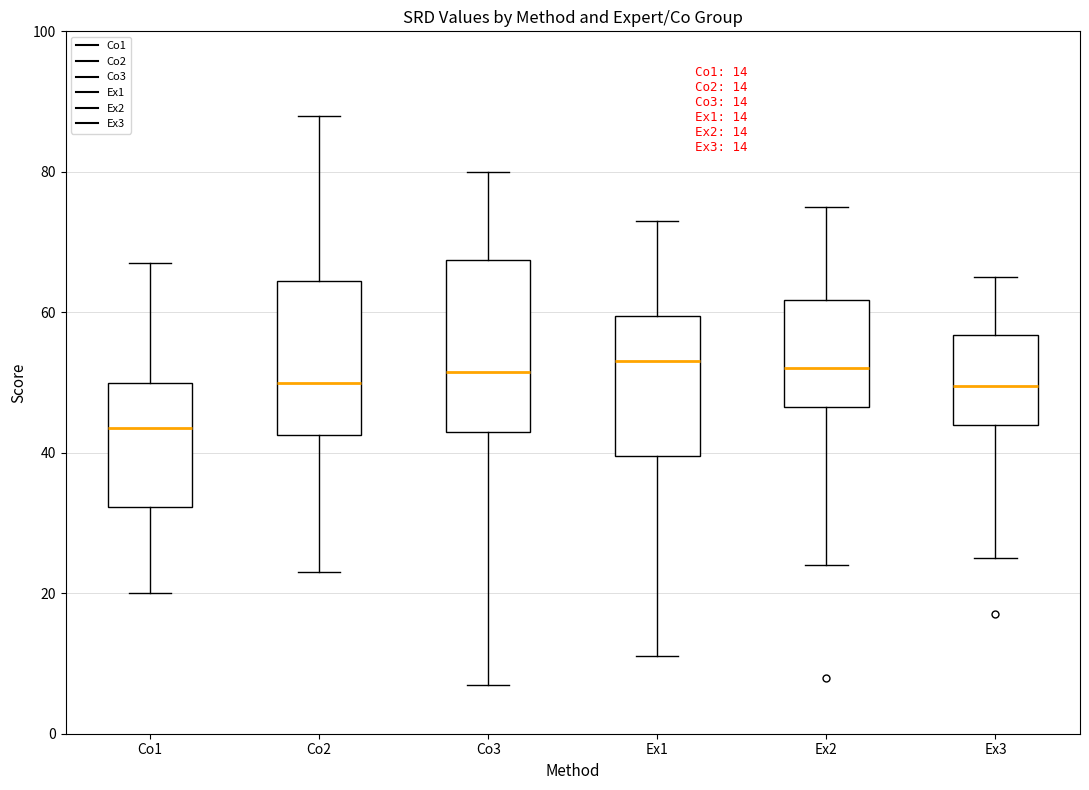

Comparing the boxes themselves (not the whiskers), which one is the tallest?

Co3